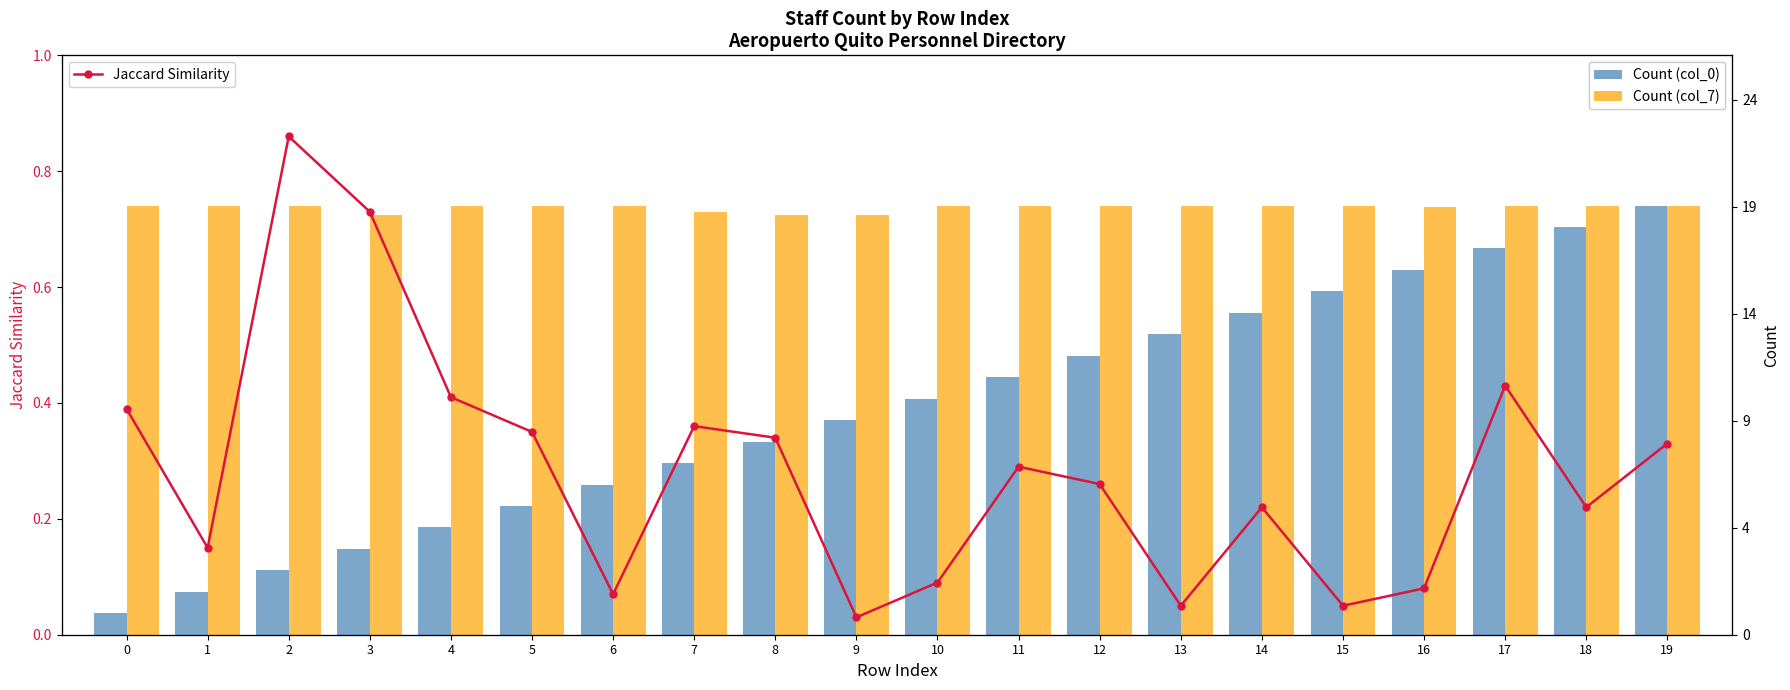

Reading left to right, list all the values displayed in this chart.

Count (col_0): 1.0	2.0	3.0	4.0	5.0	6.0	7.0	8.0	9.0	10.0	11.0	12.0	13.0	14.0	15.0	16.0	17.0	18.0	19.0	20.0
Count (col_7): 20.0	20.0	20.0	19.6	20.0	20.0	20.0	19.7	19.6	19.6	20.0	20.0	20.0	20.0	20.0	20.0	19.9	20.0	20.0	20.0
Jaccard Similarity: 0.4	0.1	0.9	0.7	0.4	0.3	0.1	0.4	0.3	0.0	0.1	0.3	0.3	0.1	0.2	0.1	0.1	0.4	0.2	0.3